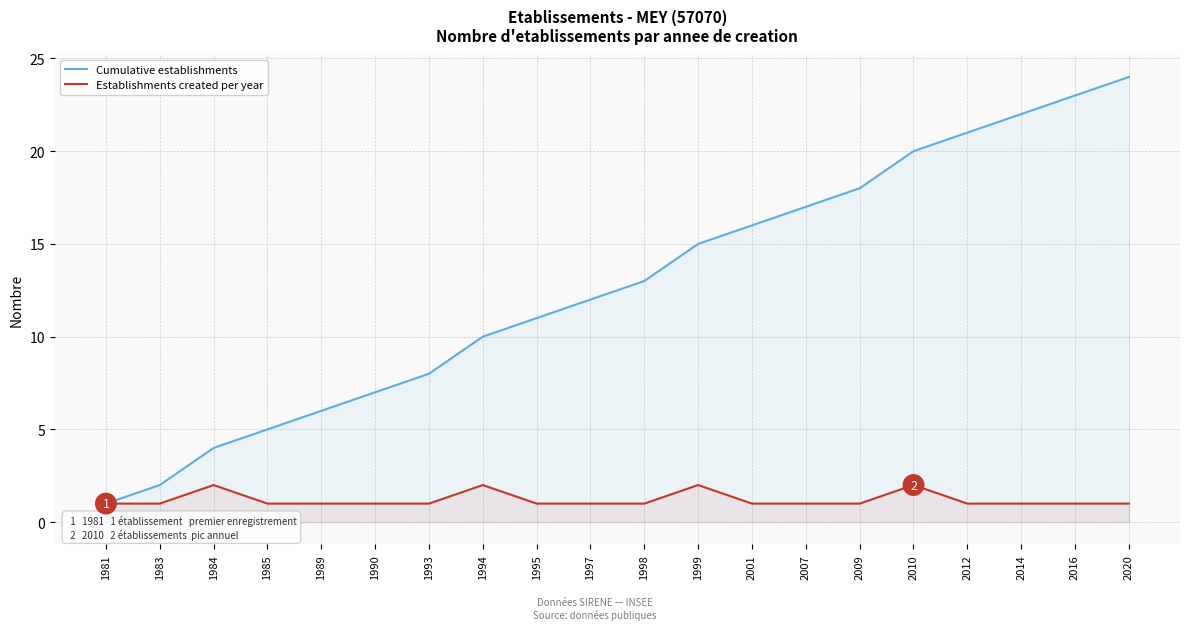

How many interior local peaks does the Establishments created per year series have?

4